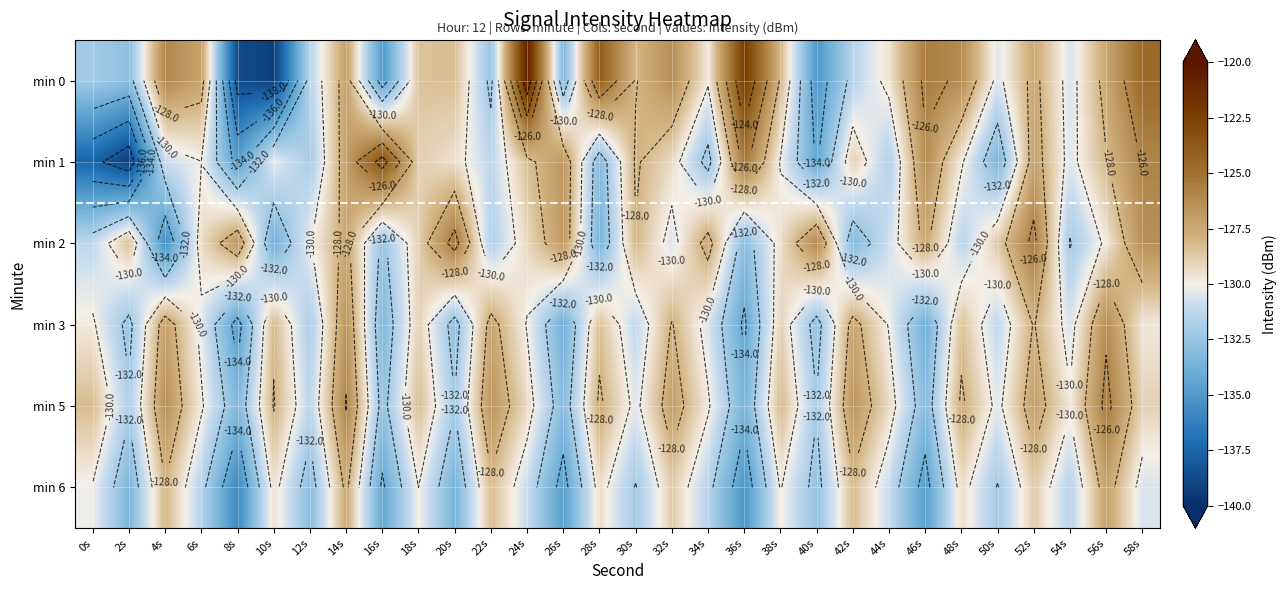

What is the sum of all min 2 values?

-3890.2